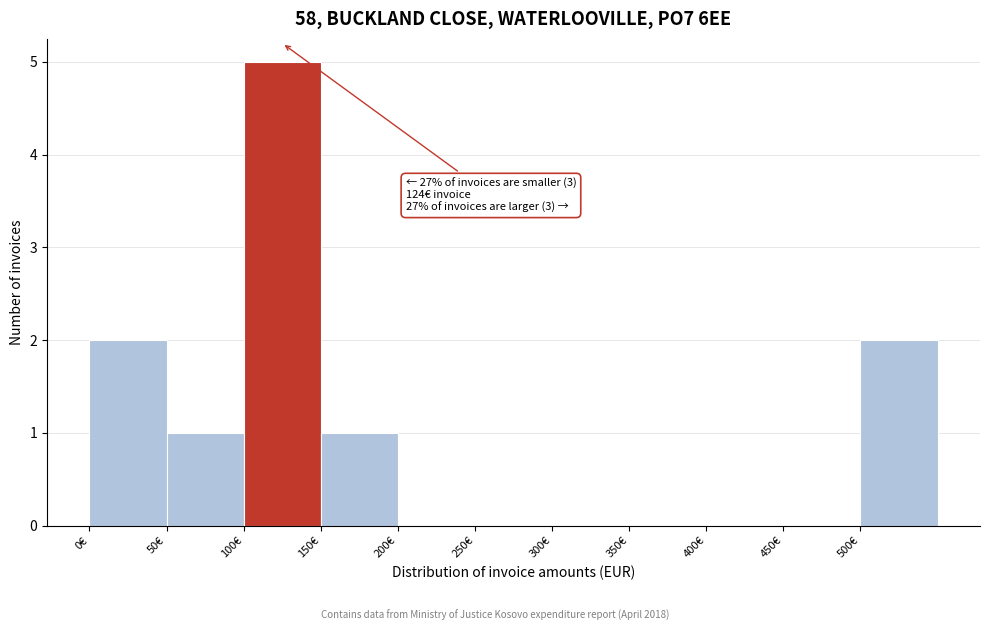

Over which range of the x-axis is the bar tallest?

100 to 150